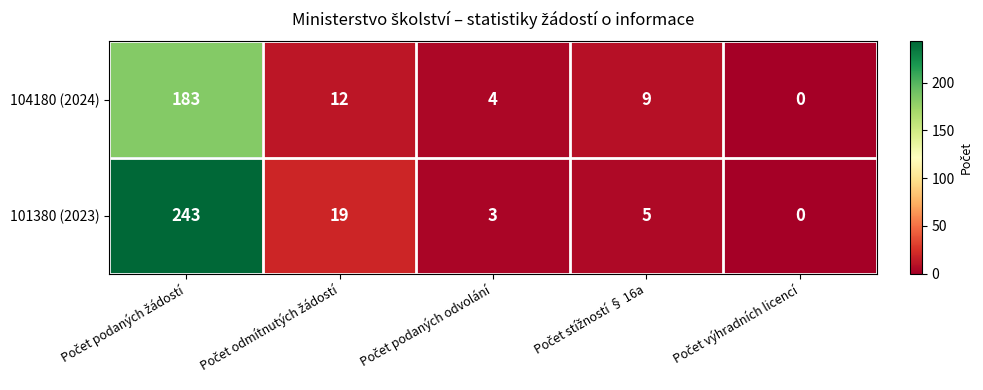

Rank the series by their maximum value, from highest to lowest.

101380 (2023), 104180 (2024)